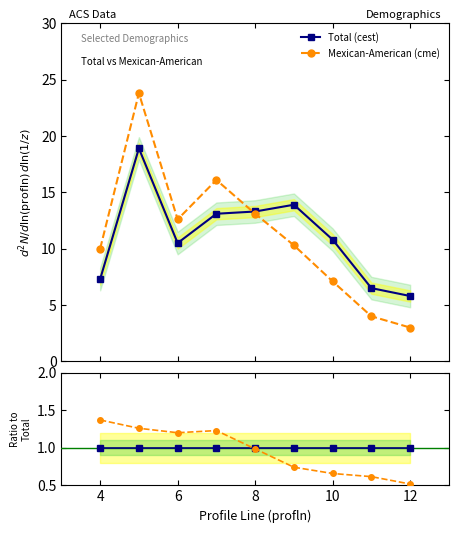

Count the number of categories in the chart.

9